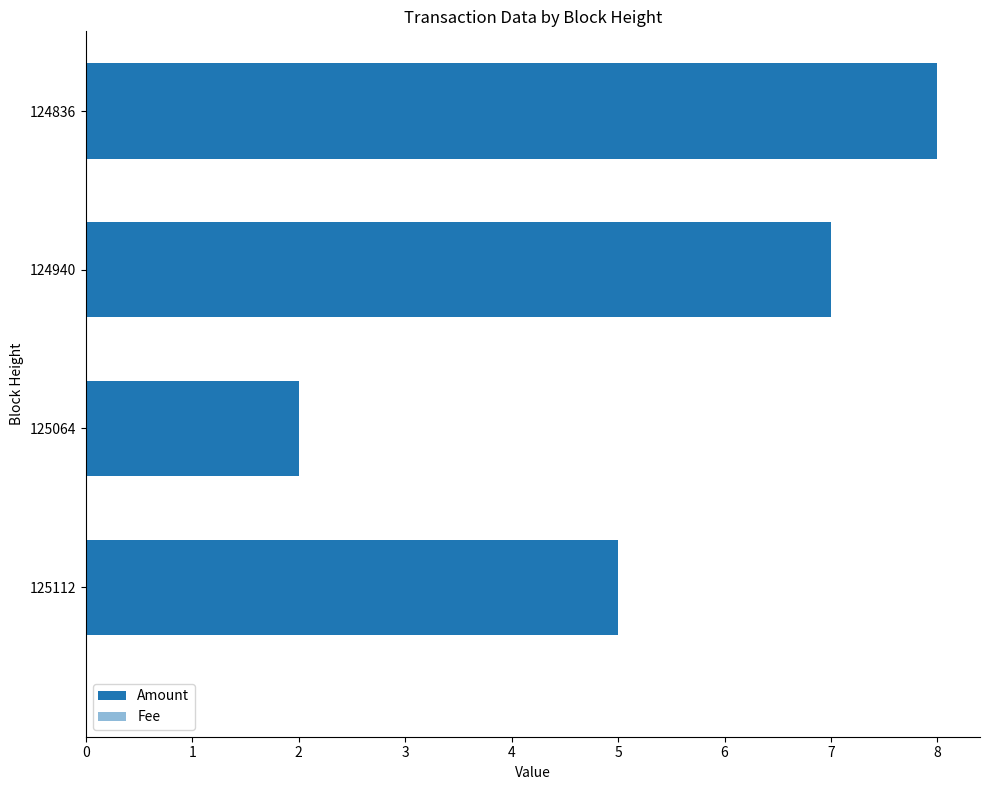

List the series in order of their peak value, highest first.

Amount, Fee